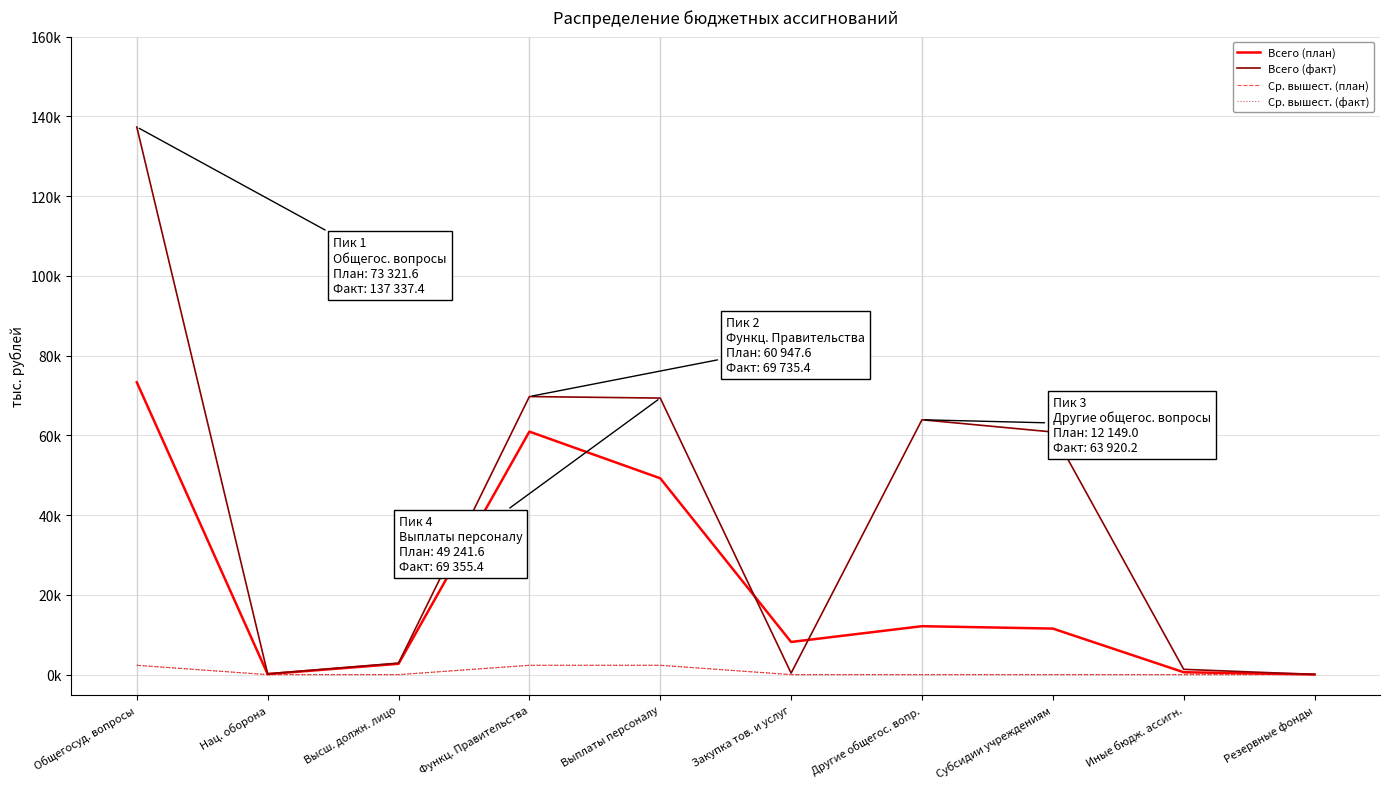

Is it true that Всего (план) equals 73321.6 at Общегосуд. вопросы?

True